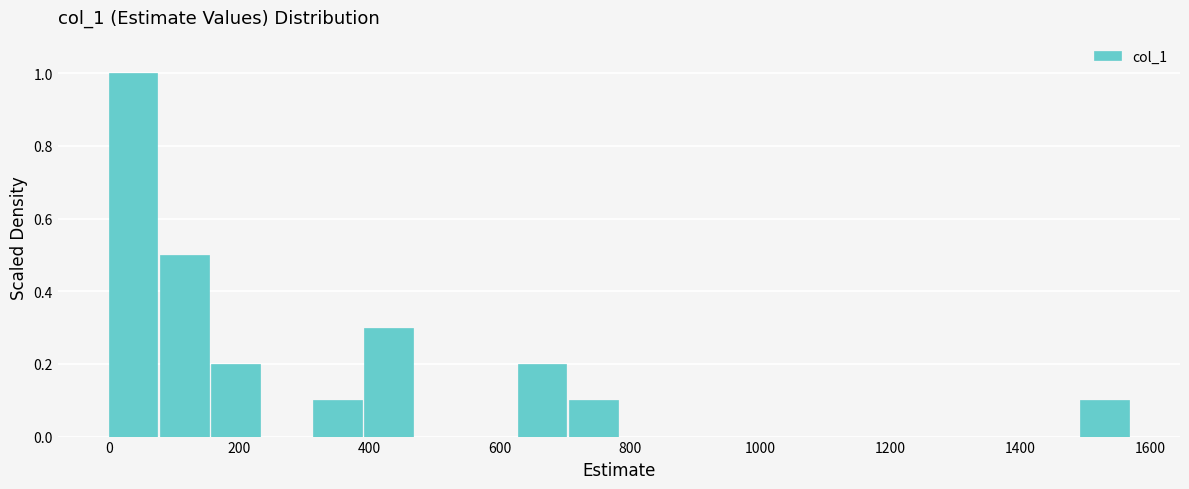

Read against the x-axis, roughly where is the centre of the tallest bar?

40